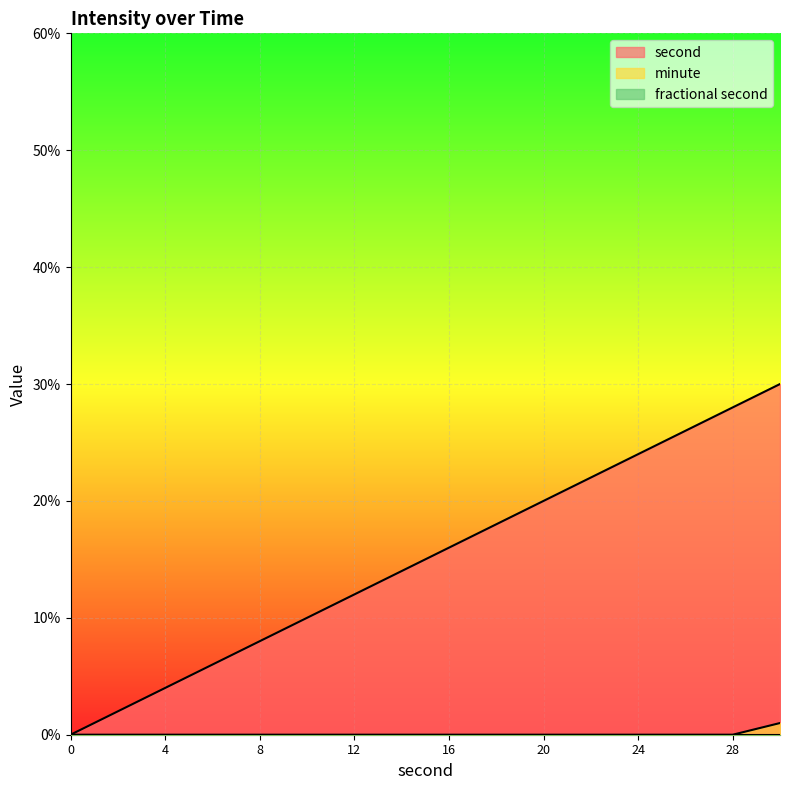

What is the maximum value shown in the chart?

30